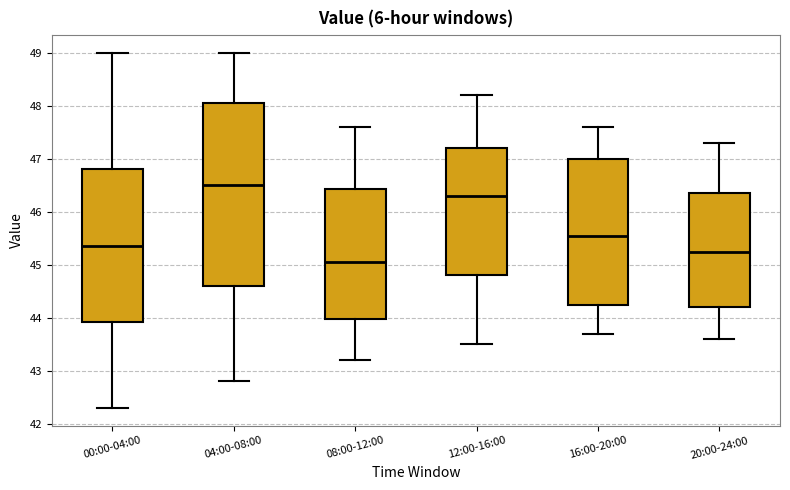

Reading left to right, read every box against the y-axis: the position of its median line, the range the box covers, and the ends of its whiskers. The values are not printed on the chart, so give them approximately, as read against the axis.

00:00-04:00: median 45.4, box 43.9 to 46.8, whiskers 42.3 to 49.0
04:00-08:00: median 46.5, box 44.6 to 48.1, whiskers 42.8 to 49.0
08:00-12:00: median 45.1, box 44.0 to 46.4, whiskers 43.2 to 47.6
12:00-16:00: median 46.3, box 44.8 to 47.2, whiskers 43.5 to 48.2
16:00-20:00: median 45.6, box 44.3 to 47.0, whiskers 43.7 to 47.6
20:00-24:00: median 45.3, box 44.2 to 46.4, whiskers 43.6 to 47.3